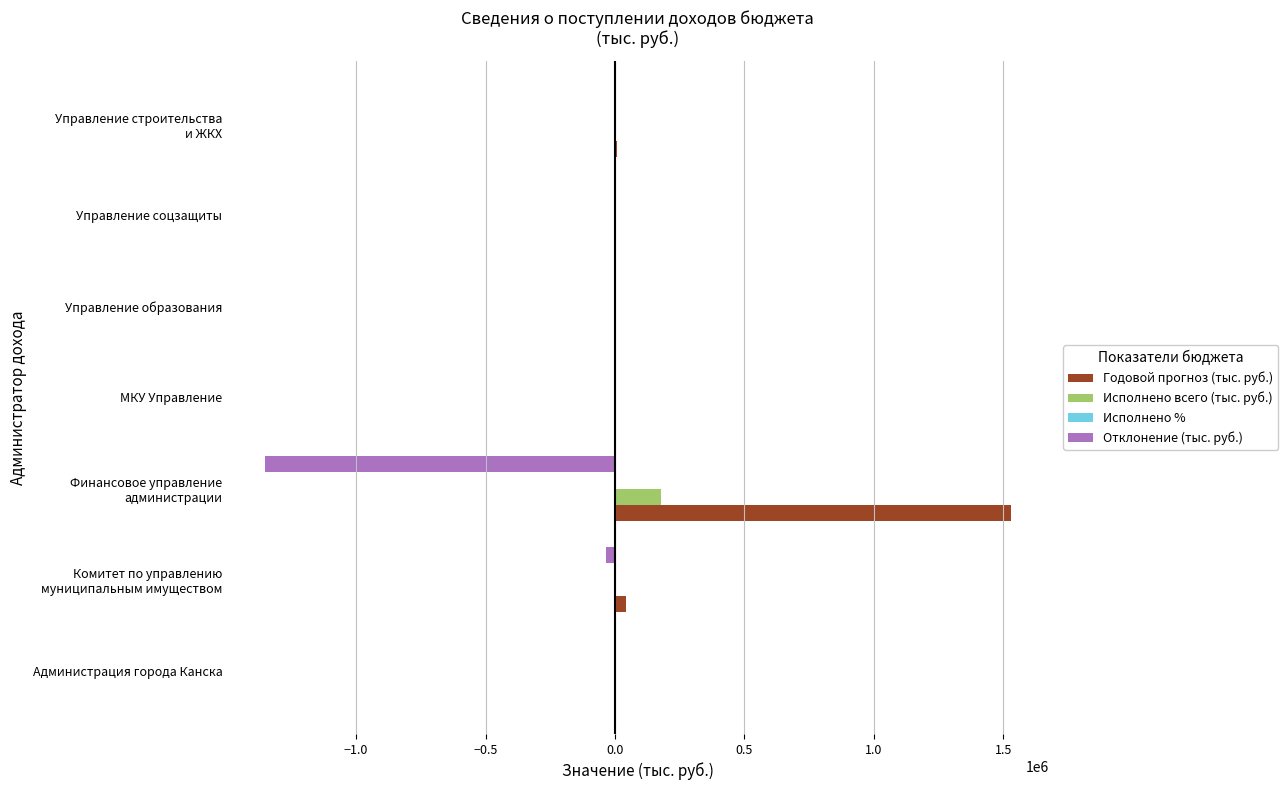

What is the maximum value for Годовой прогноз (тыс. руб.)?

1530404.4